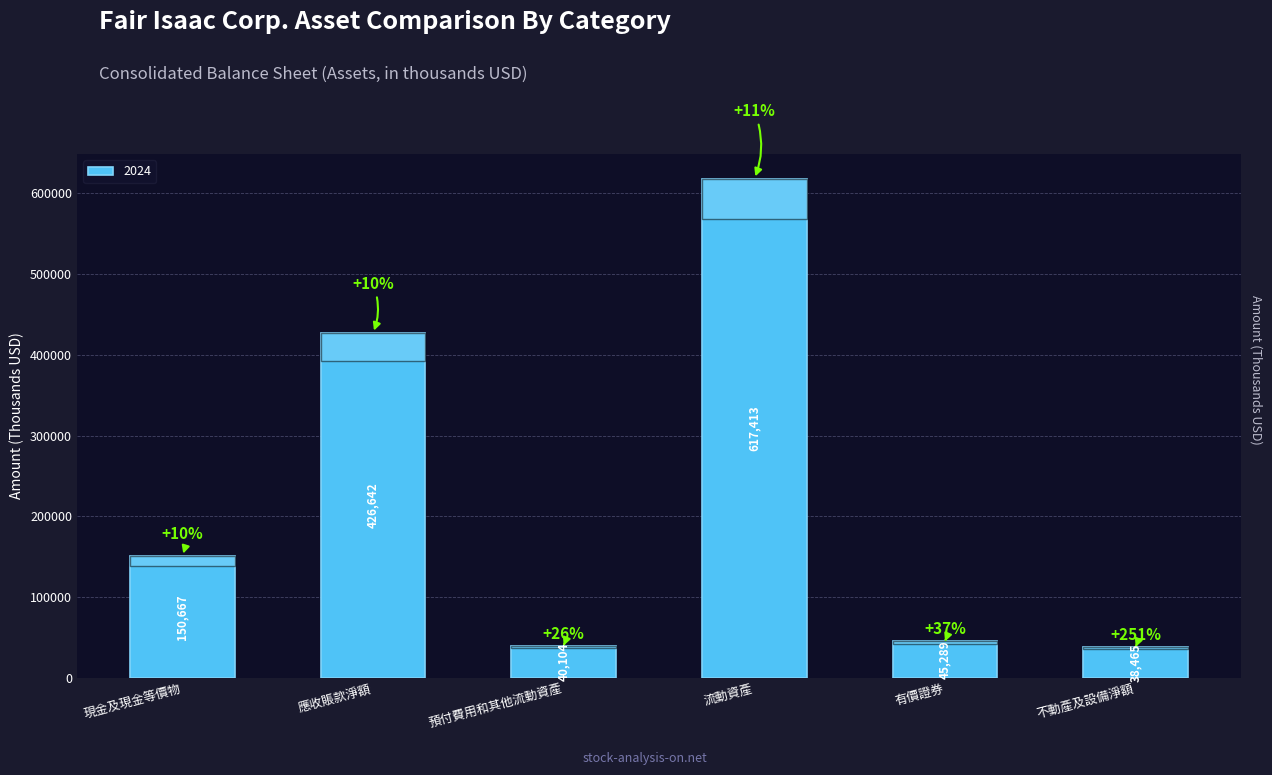

Rank the categories by value from highest to lowest.

流動資產, 應收賬款淨額, 現金及現金等價物, 有價證券, 預付費用和其他流動資產, 不動產及設備淨額